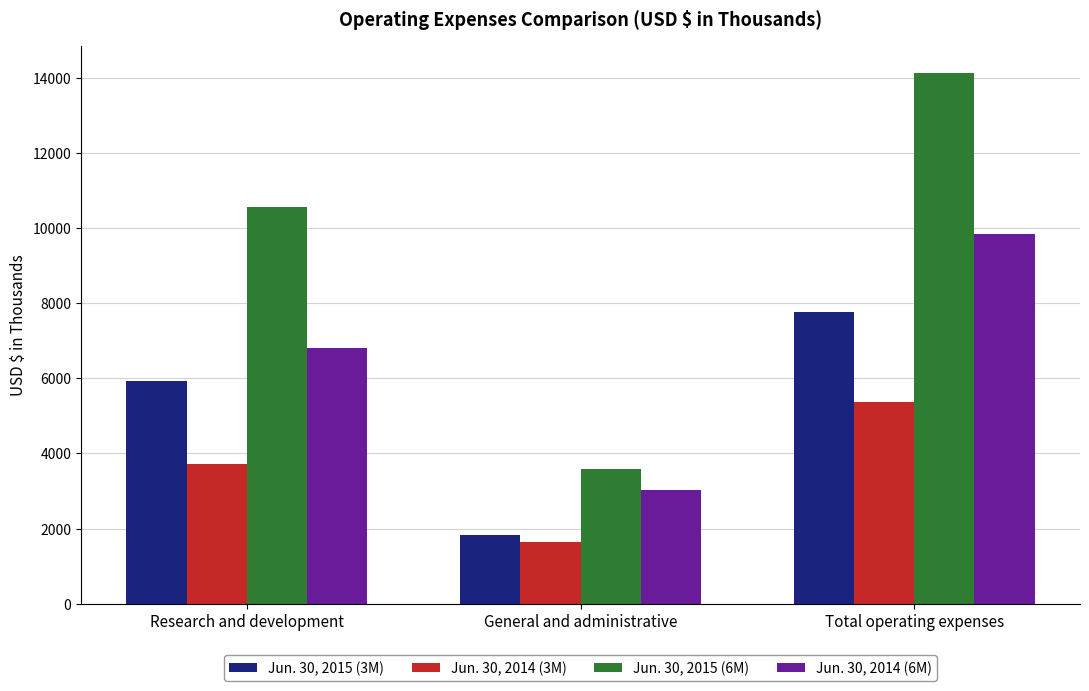

Rank the series by their average value, from highest to lowest.

Jun. 30, 2015 (6M), Jun. 30, 2014 (6M), Jun. 30, 2015 (3M), Jun. 30, 2014 (3M)